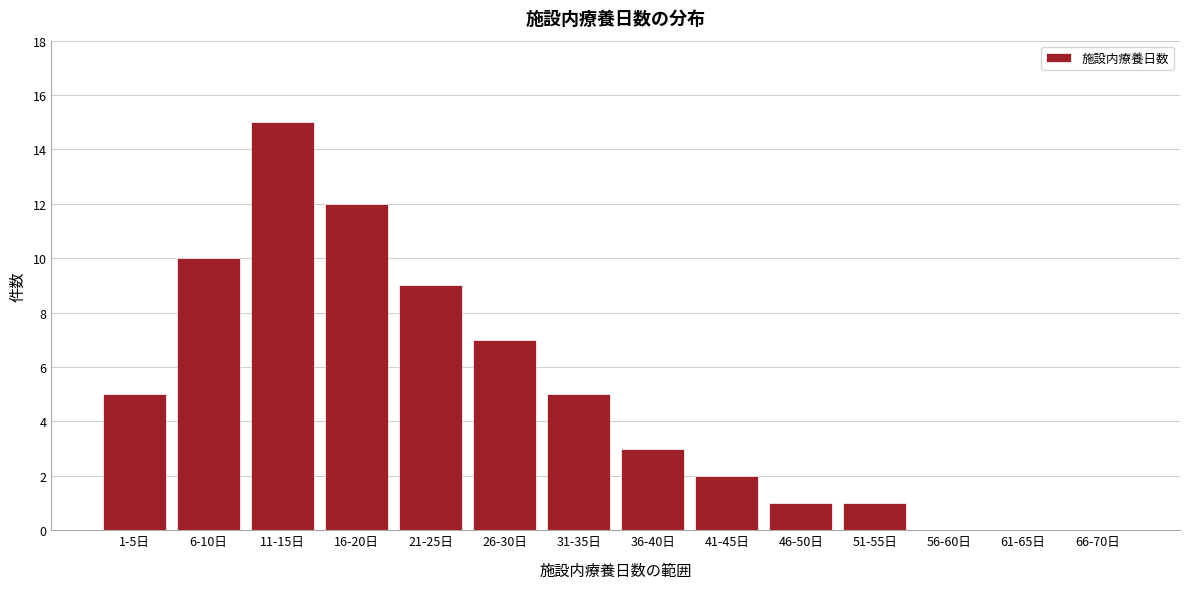

Reading left to right, list all the values displayed in this chart.

1-5日=5	6-10日=10	11-15日=15	16-20日=12	21-25日=9	26-30日=7	31-35日=5	36-40日=3	41-45日=2	46-50日=1	51-55日=1	56-60日=0	61-65日=0	66-70日=0